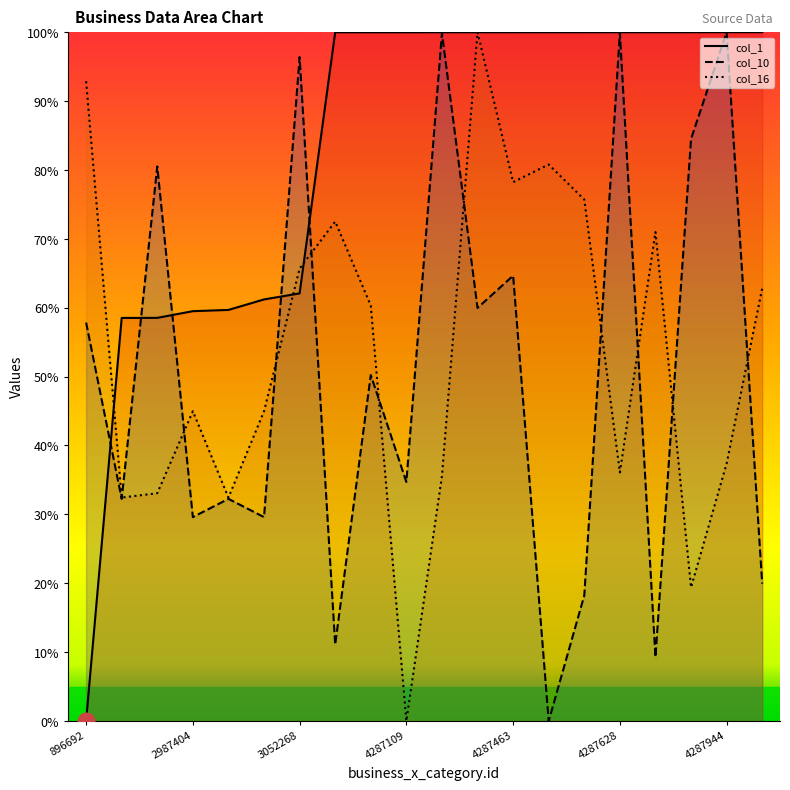

Which series has the largest range (max minus min)?

col_1